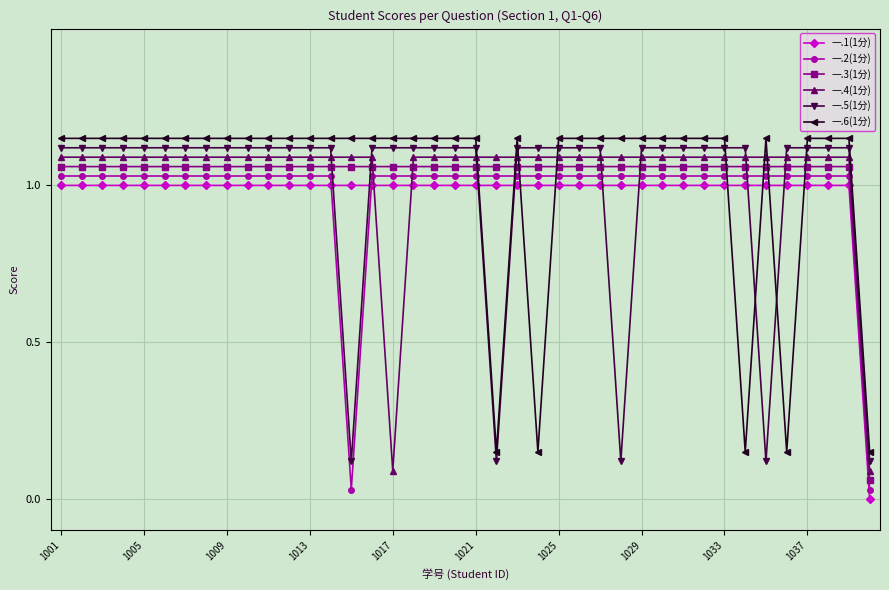

True or false: 一.5(1分) and 一.4(1分) intersect in this chart.

True